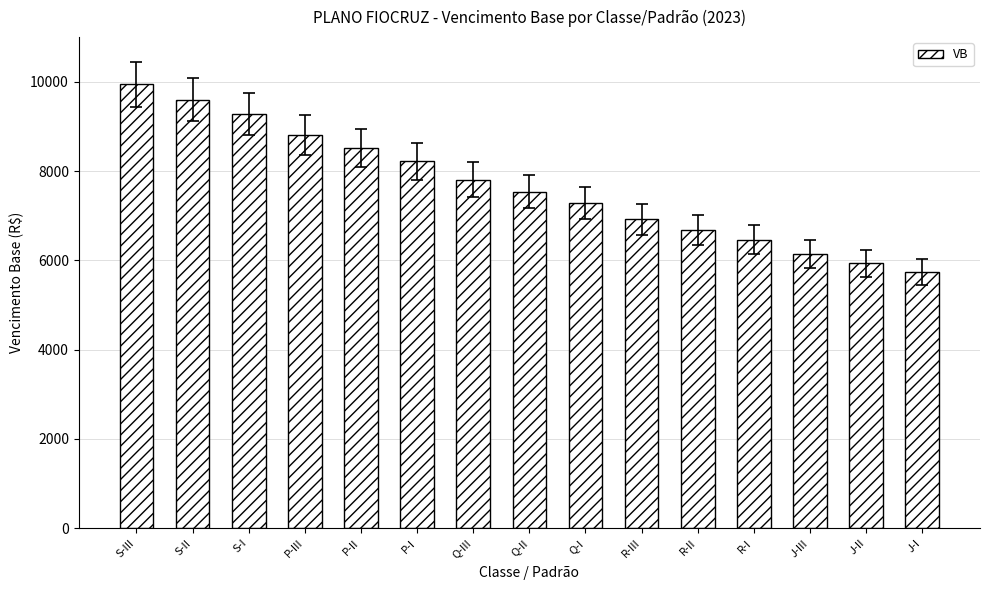

What is the label of the 5th bar from the right?

R-II